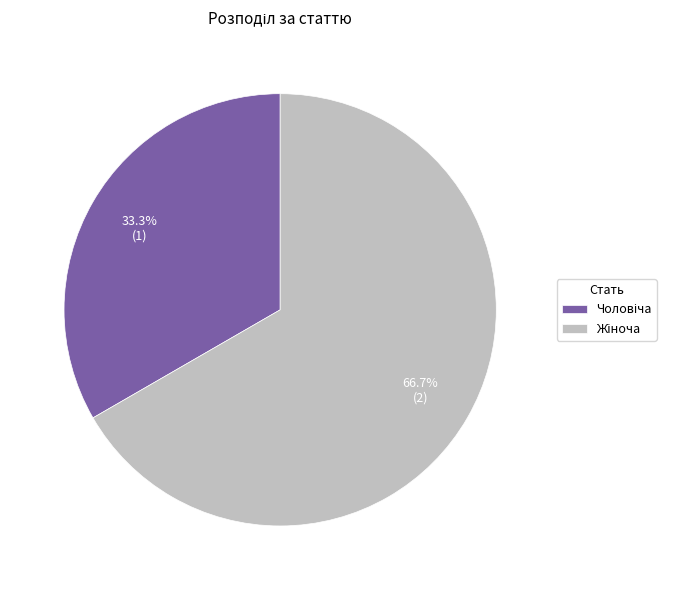

Does any single category account for the majority?

Yes